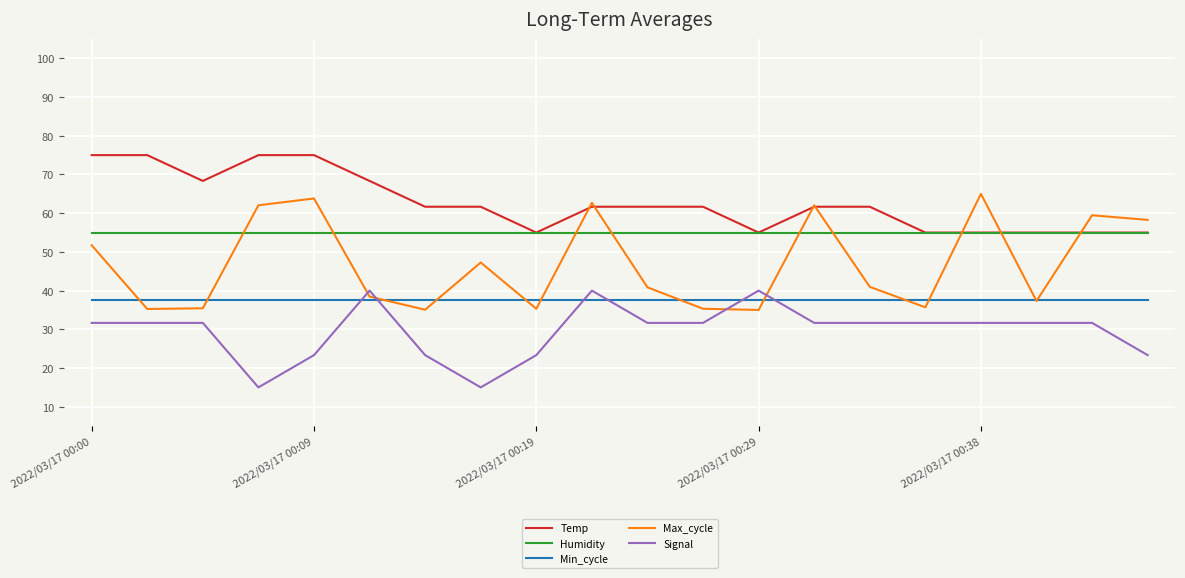

List the series in order of their overall mean, lowest first.

Signal, Min_cycle, Max_cycle, Humidity, Temp